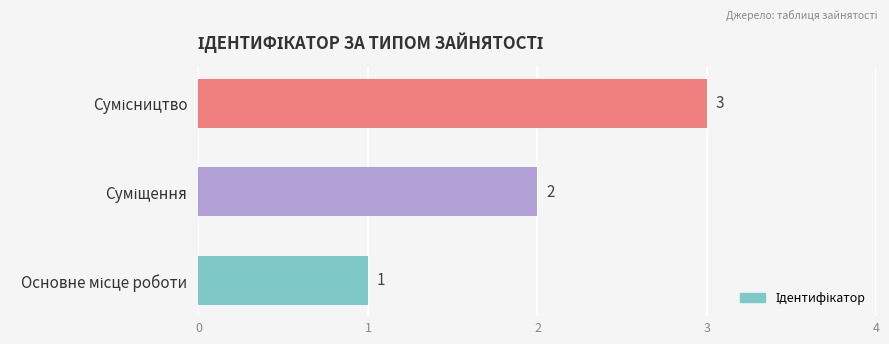

Does the chart contain stacked bars?

No